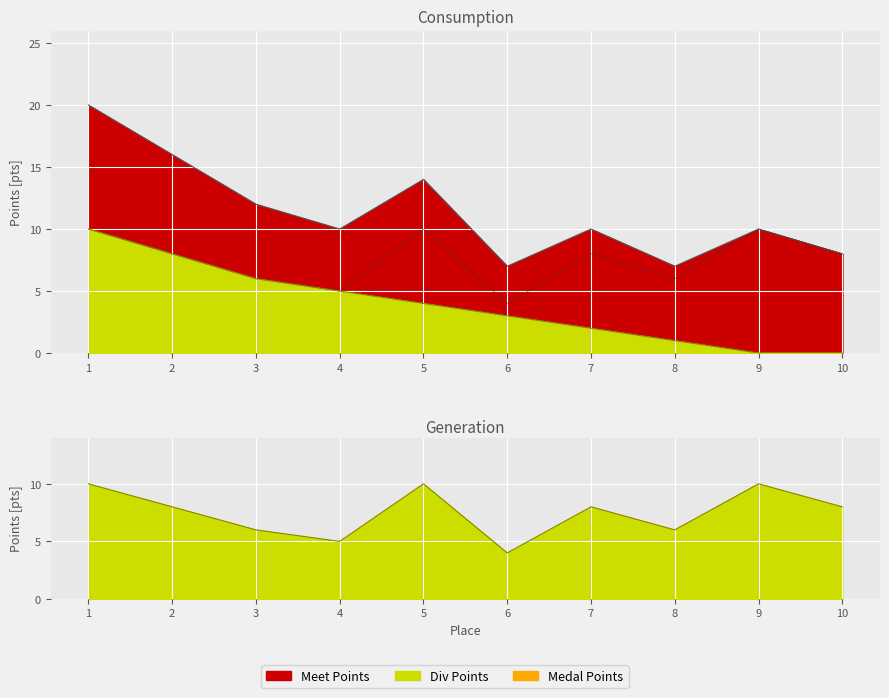

True or false: Div Points has a value of 3 at 8.

False